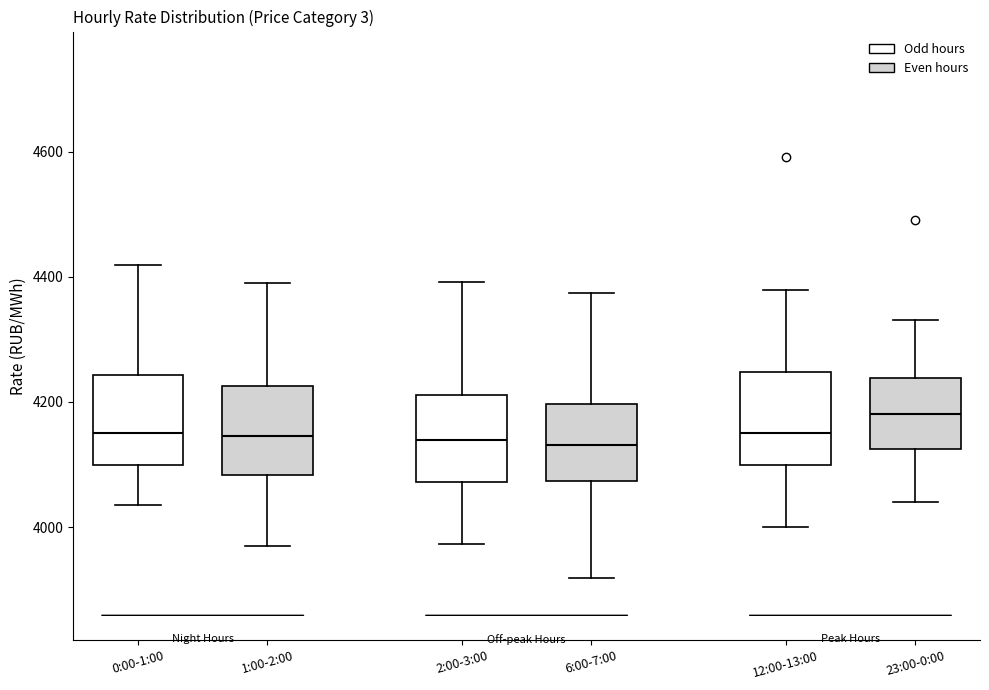

Where does the lower whisker of the box for 2:00-3:00 end on the y-axis? The values are not printed on the chart, so give them approximately, as read against the axis.

3980